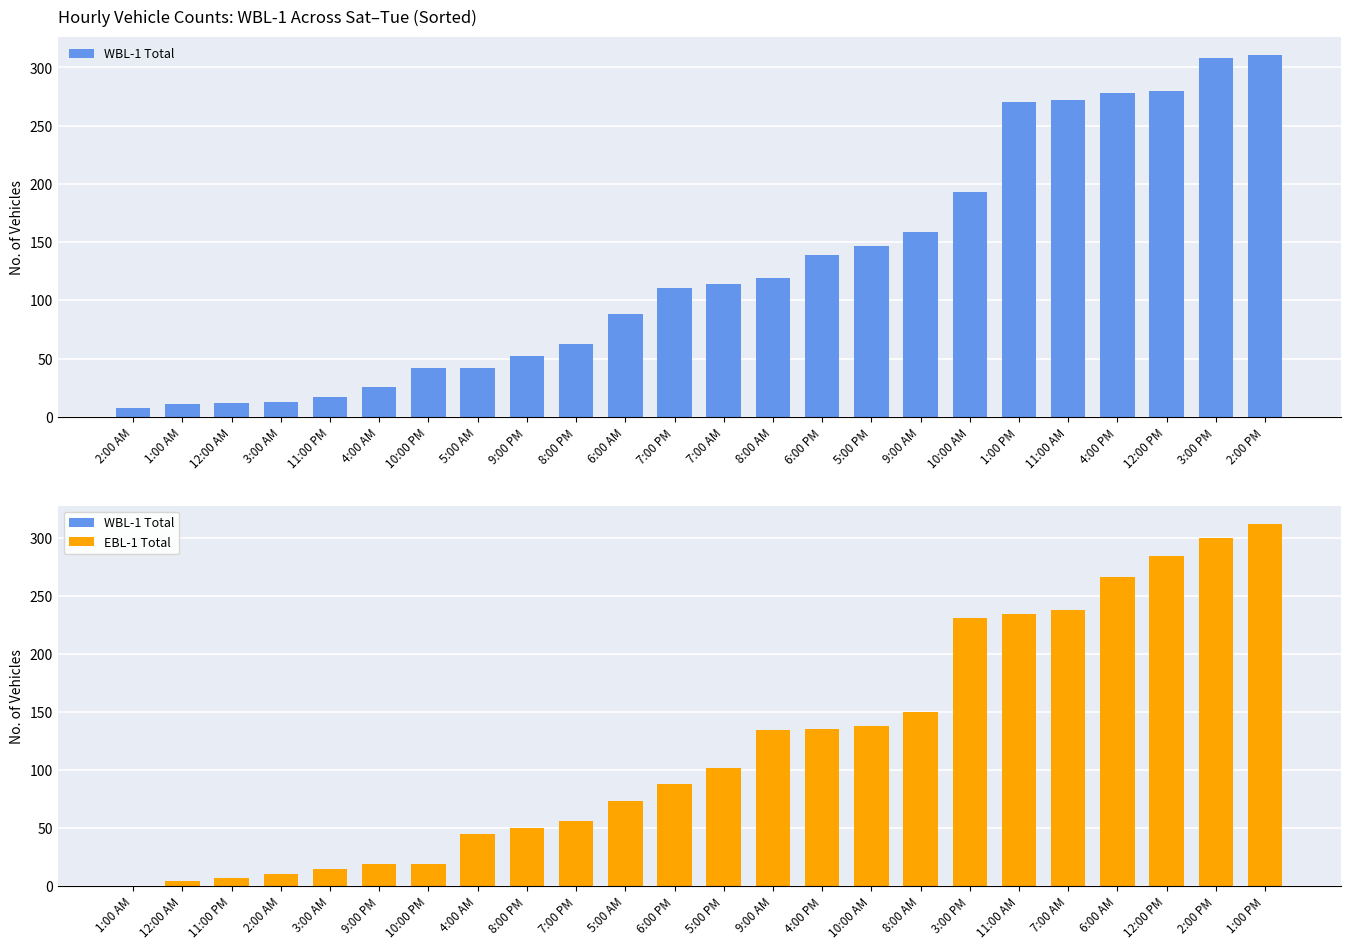

True or false: EBL-1 Total (Mon+Tue) has a value of 80 at 8:00 AM.

False